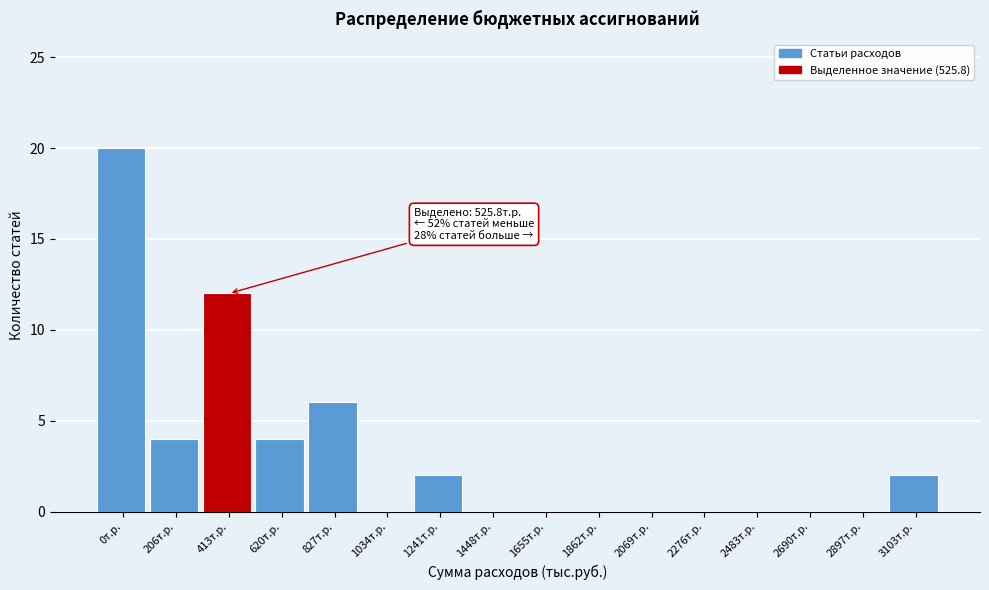

Reading left to right, list all the values displayed in this chart.

0т.р.=20	206т.р.=4	413т.р.=12	620т.р.=4	827т.р.=6	1034т.р.=0	1241т.р.=2	1448т.р.=0	1655т.р.=0	1862т.р.=0	2069т.р.=0	2276т.р.=0	2483т.р.=0	2690т.р.=0	2897т.р.=0	3103т.р.=2